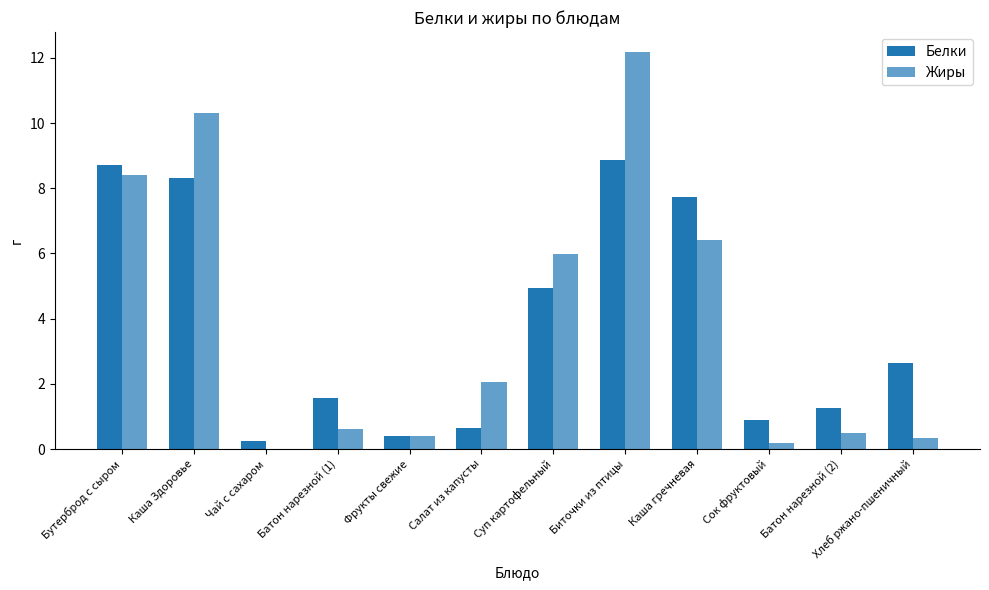

What is the maximum value shown in the chart?

12.2